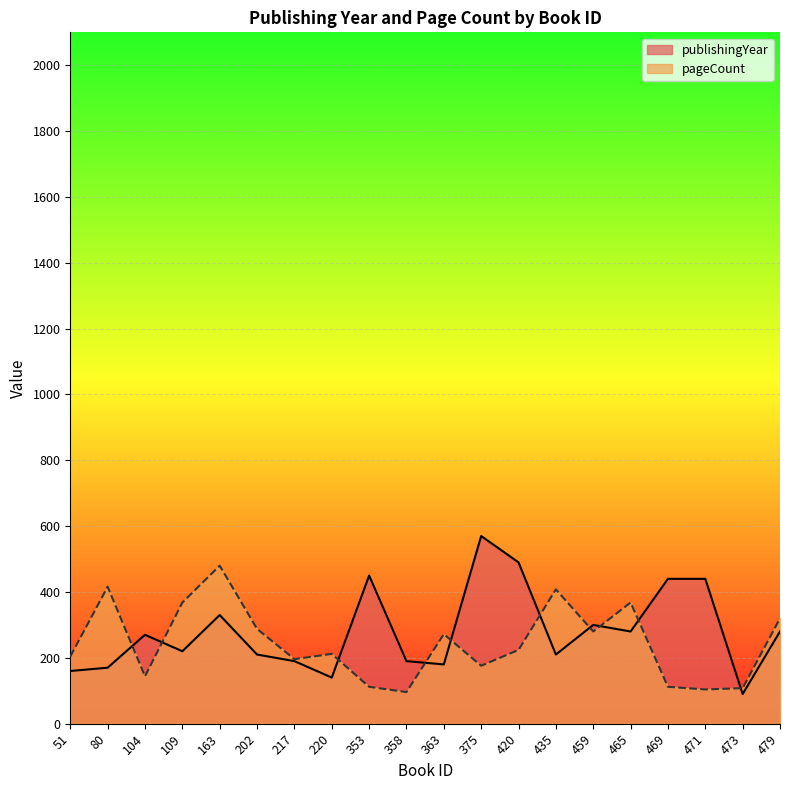

At 353, list the series in order from largest to smallest.

publishingYear, pageCount